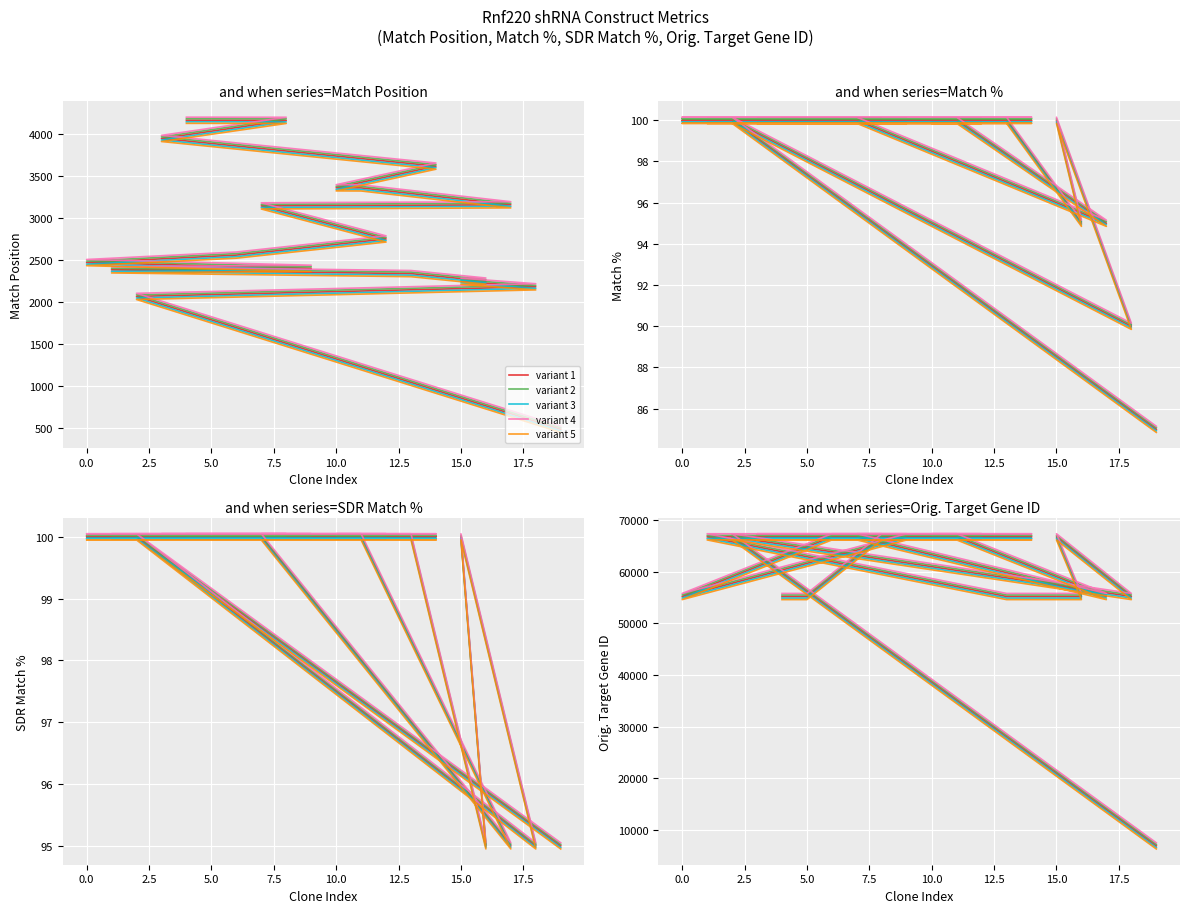

What is the label of the 4th point from the left?

15.0